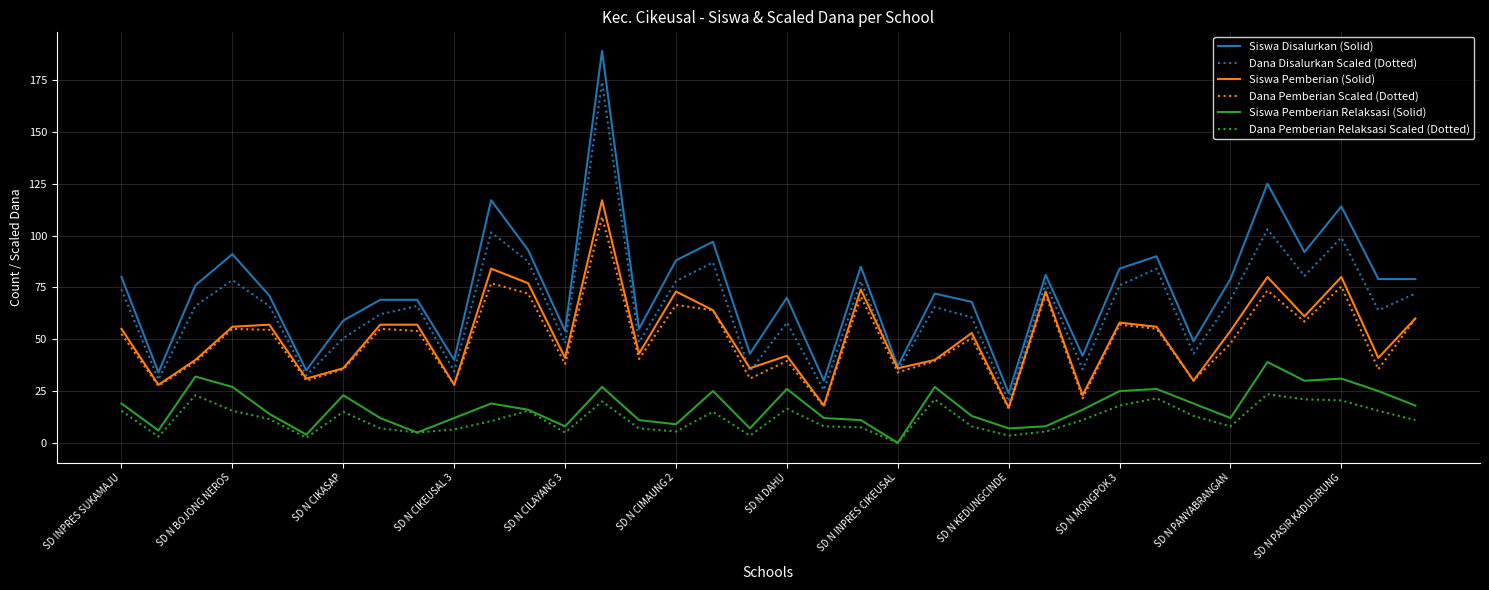

What is the highest value of the Siswa Pemberian Relaksasi (Solid) series?

39.0